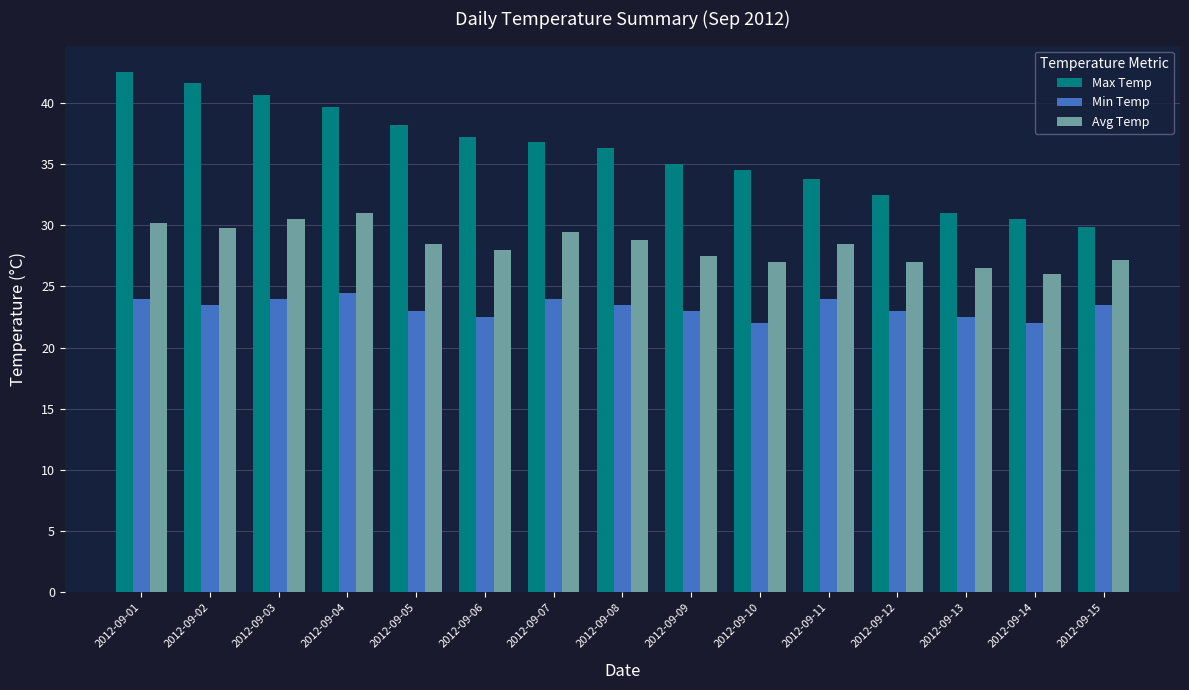

Between 2012-09-02 and 2012-09-12, which series saw the biggest shift?

Max Temp